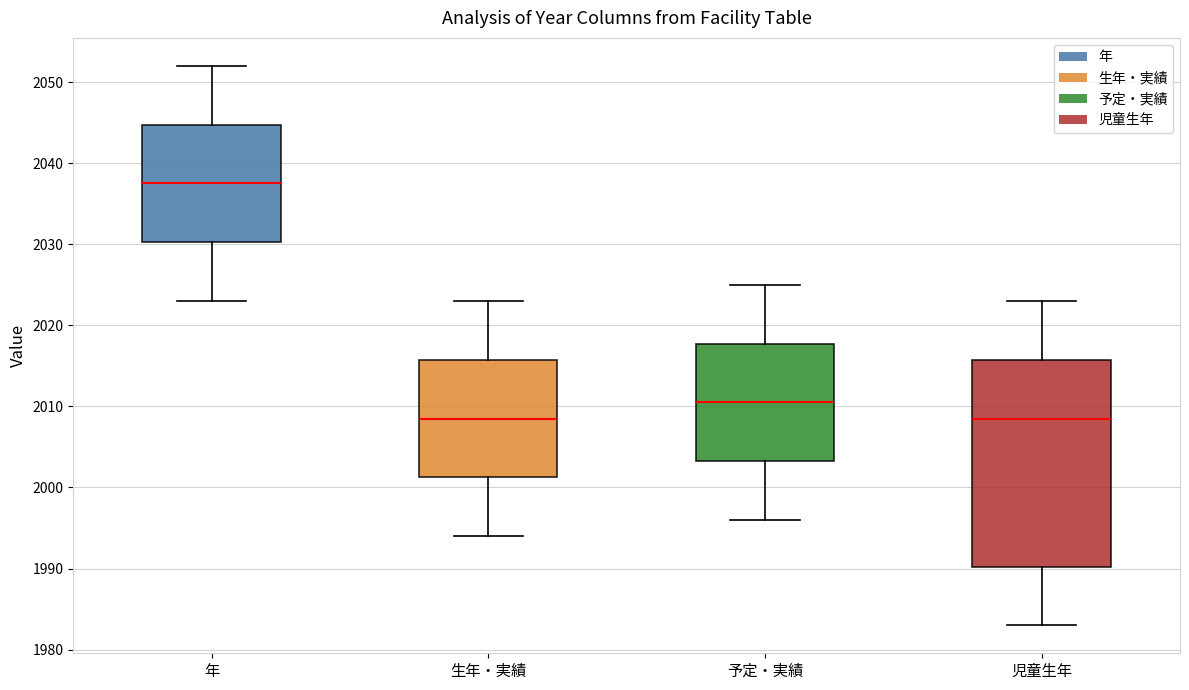

Reading left to right, transcribe this box plot: for each box, give where its median line is, the range the box spans, and where its two whiskers end, as read against the y-axis. The values are not printed on the chart, so give them approximately, as read against the axis.

年: median 2038, box 2030 to 2045, whiskers 2023 to 2052
生年・実績: median 2009, box 2001 to 2016, whiskers 1994 to 2023
予定・実績: median 2011, box 2003 to 2018, whiskers 1996 to 2025
児童生年: median 2009, box 1990 to 2016, whiskers 1983 to 2023